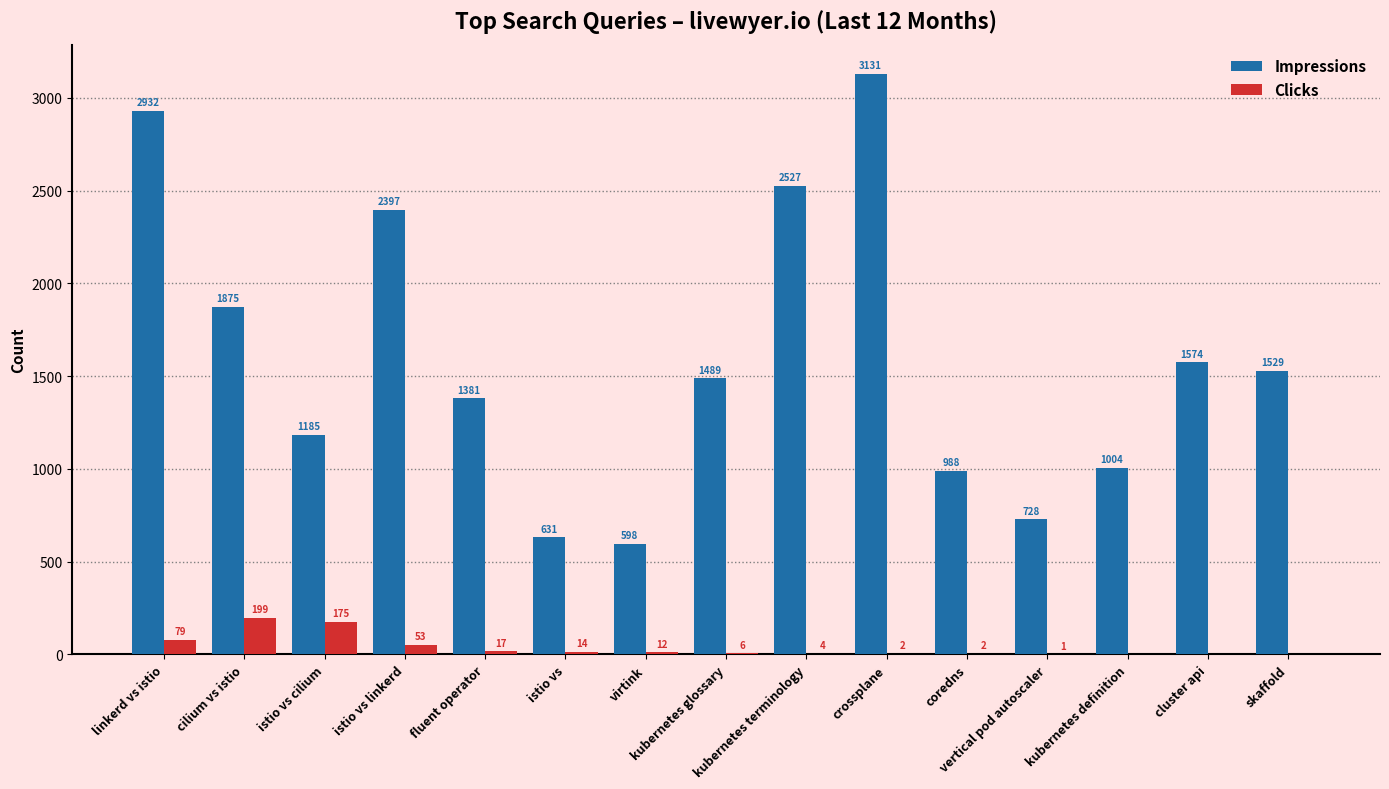

How many data points does each series have?

15